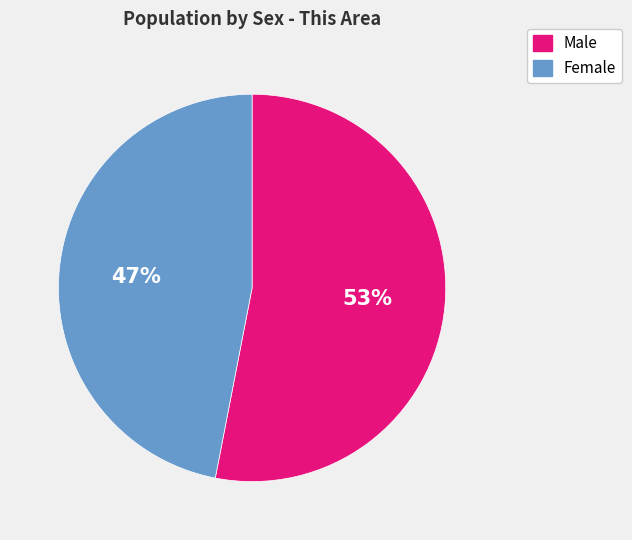

What is the largest slice in the pie chart?

Male